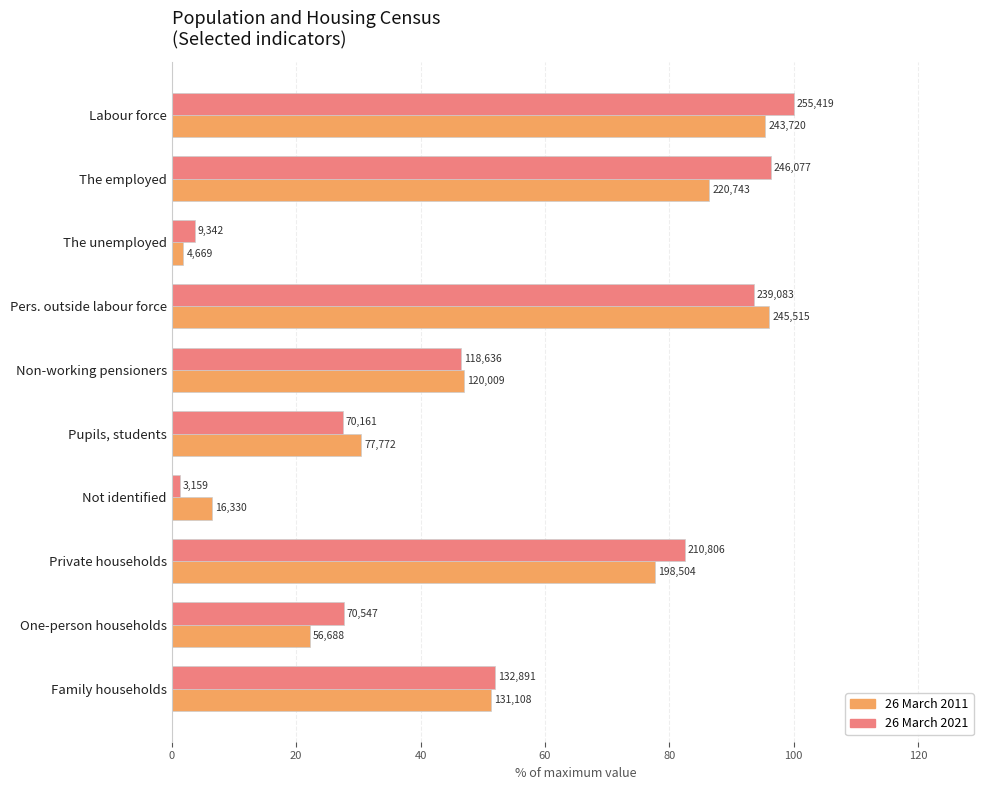

What is the total value across all series at Family households?

103.4